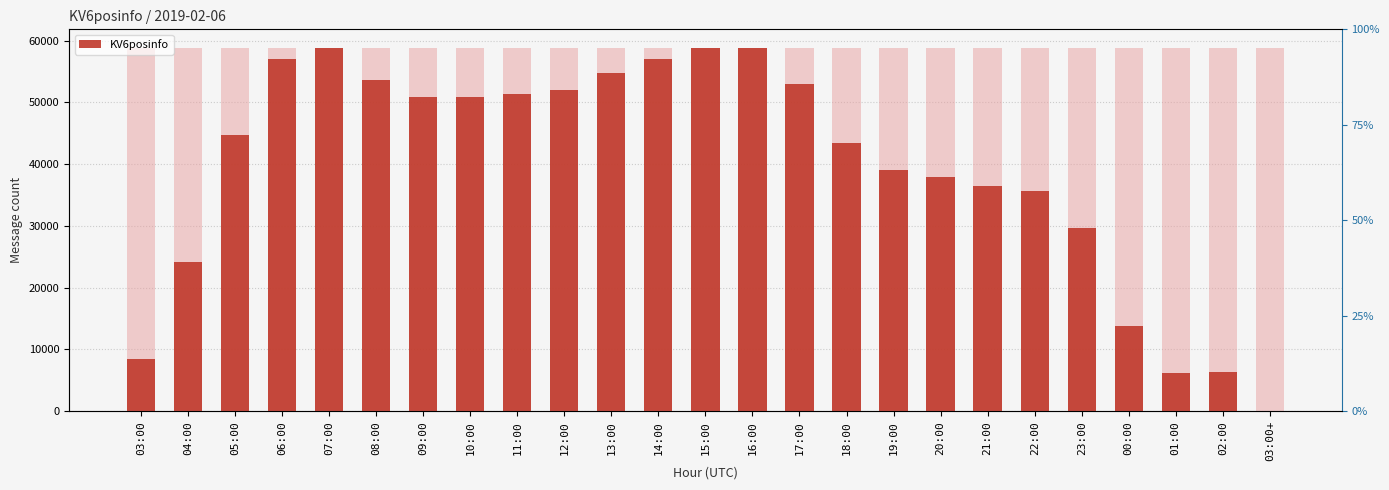

How many bars are there in total?

25